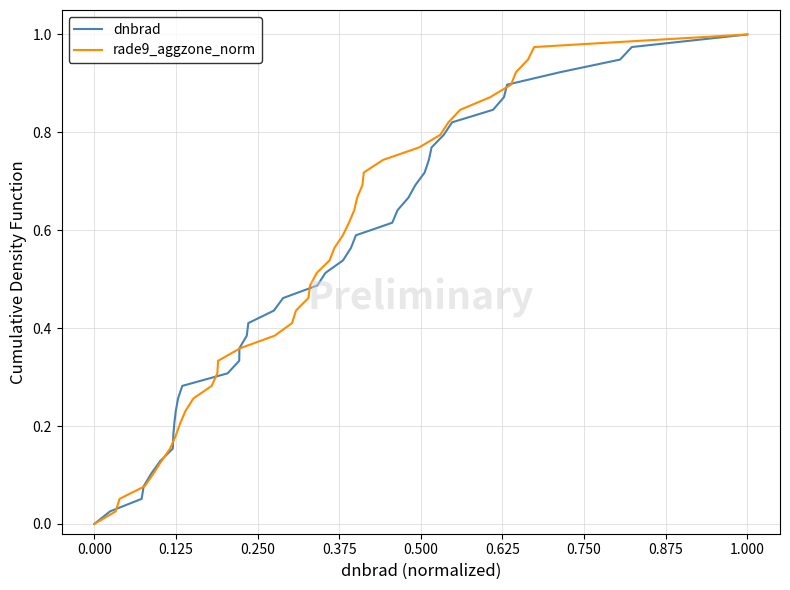

The dnbrad series shows 0.0 at 0.000. True or false?

True